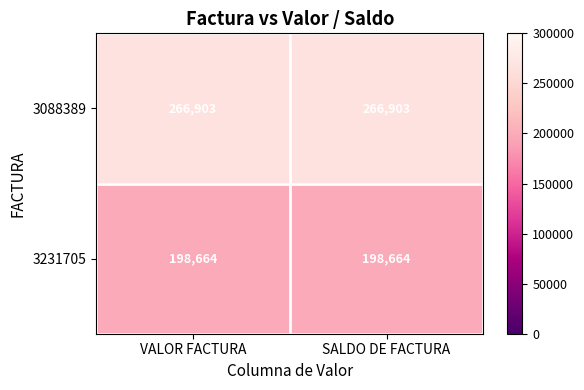

What is the minimum value shown in the chart?

198664